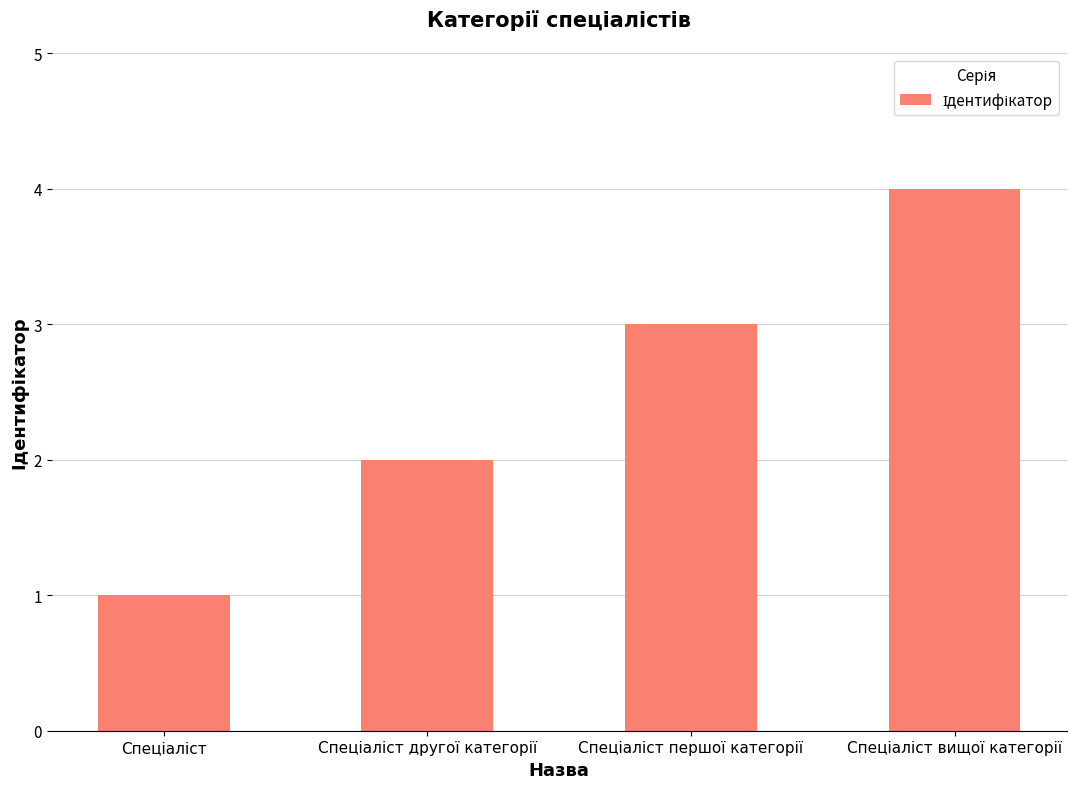

How many categories are shown in the chart?

4